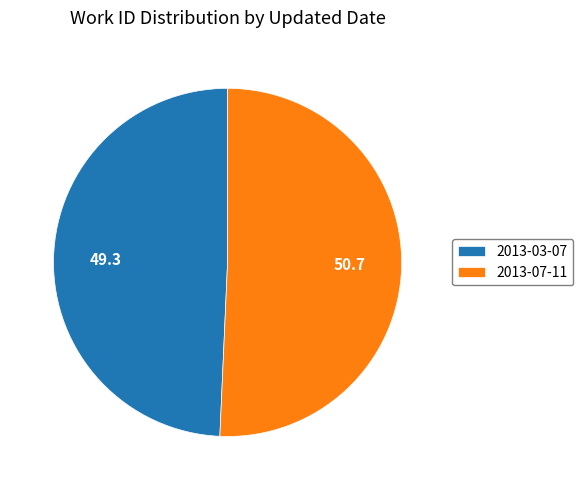

Which category has the biggest portion of the pie?

2013-07-11